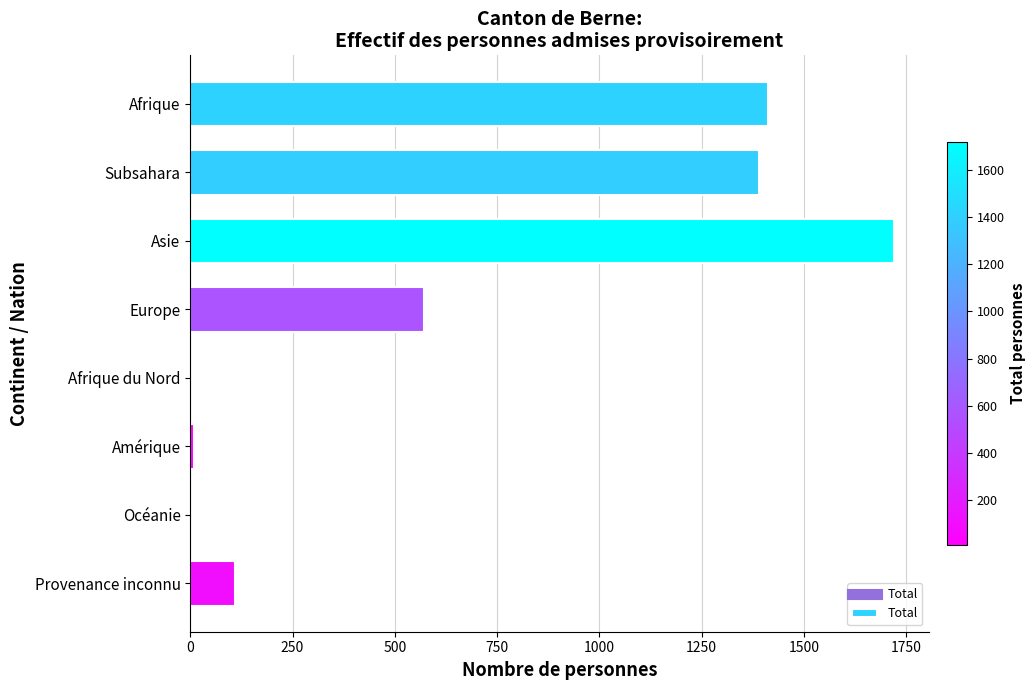

How many distinct data groups are displayed?

1